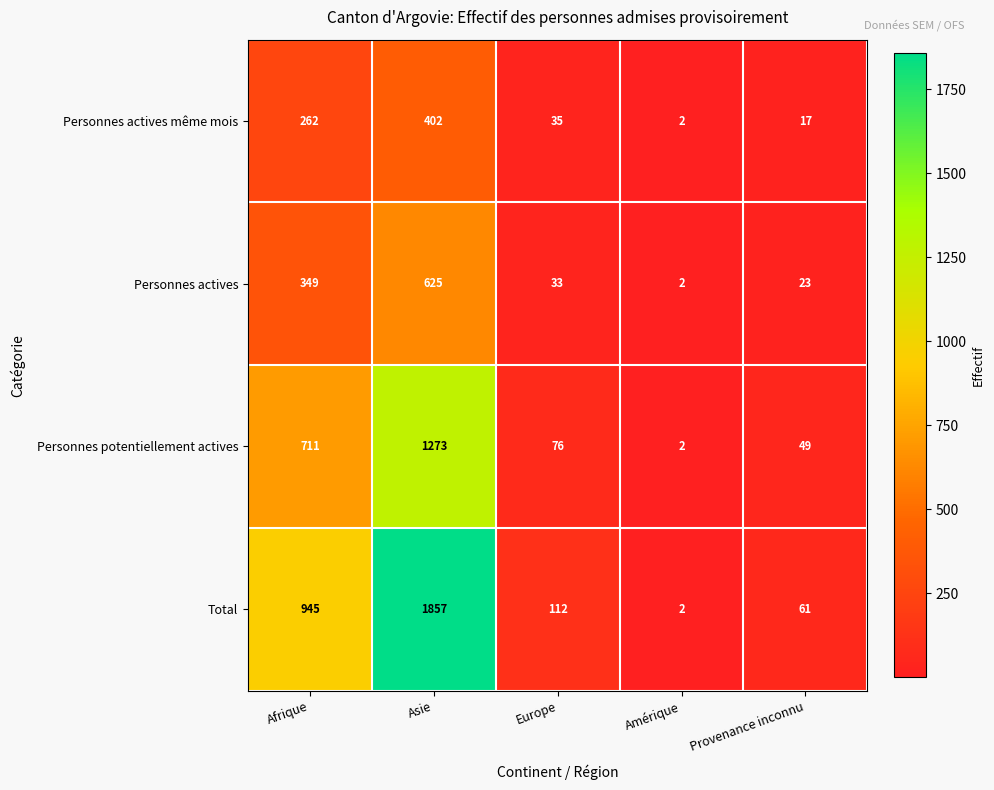

What is the difference between the maximum and second lowest values in the Total series?

1796